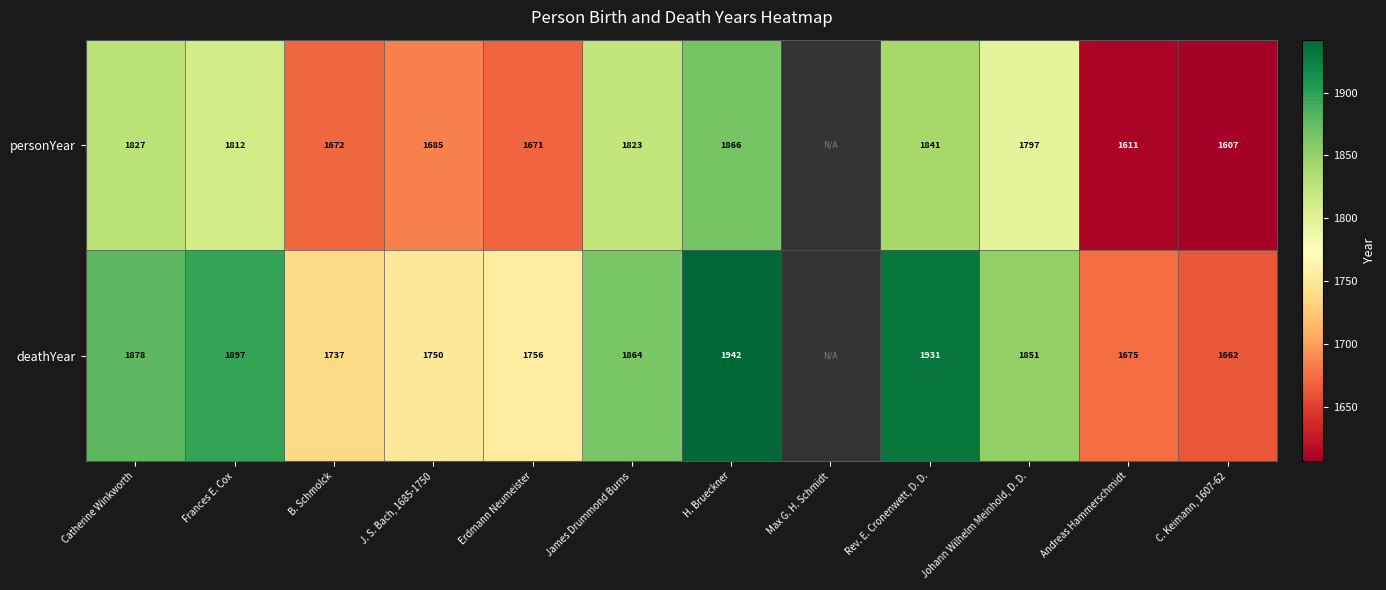

What is the sum of the deathYear values at B. Schmolck and Johann Wilhelm Meinhold, D. D.?

3588